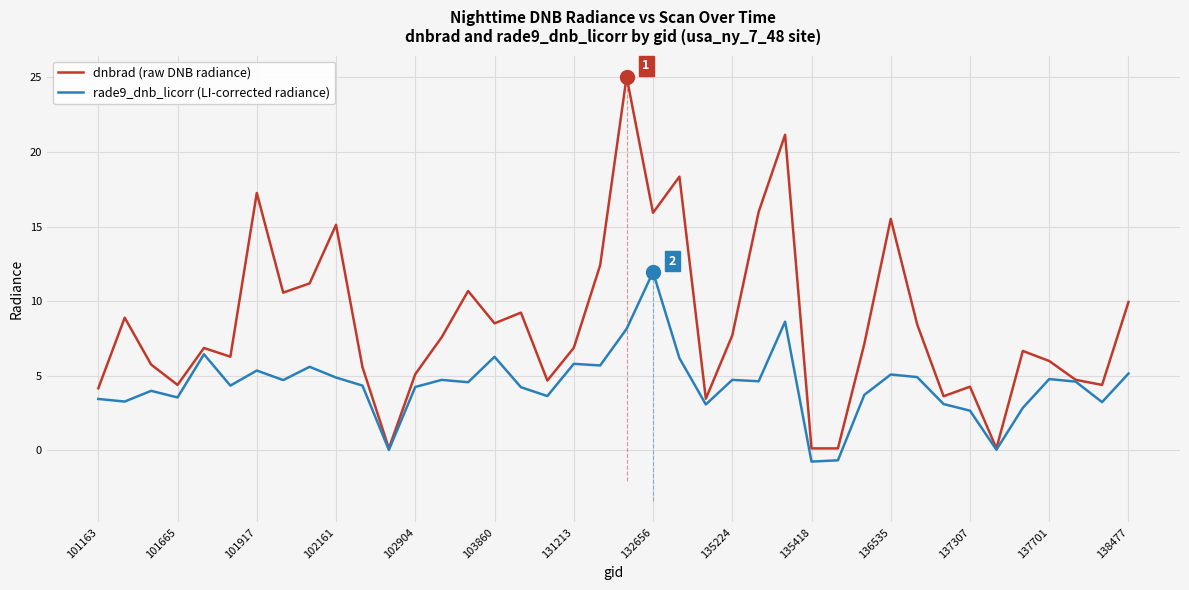

Which series has the largest range (max minus min)?

dnbrad (raw DNB radiance)